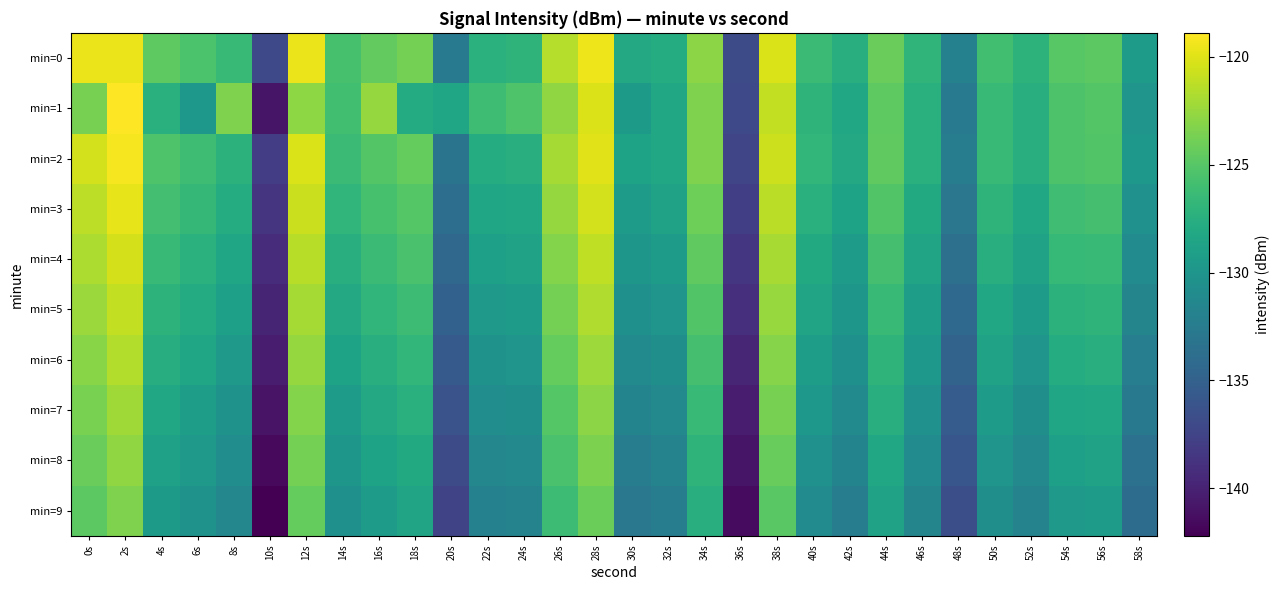

At which category is the sum across all series the highest?

2s